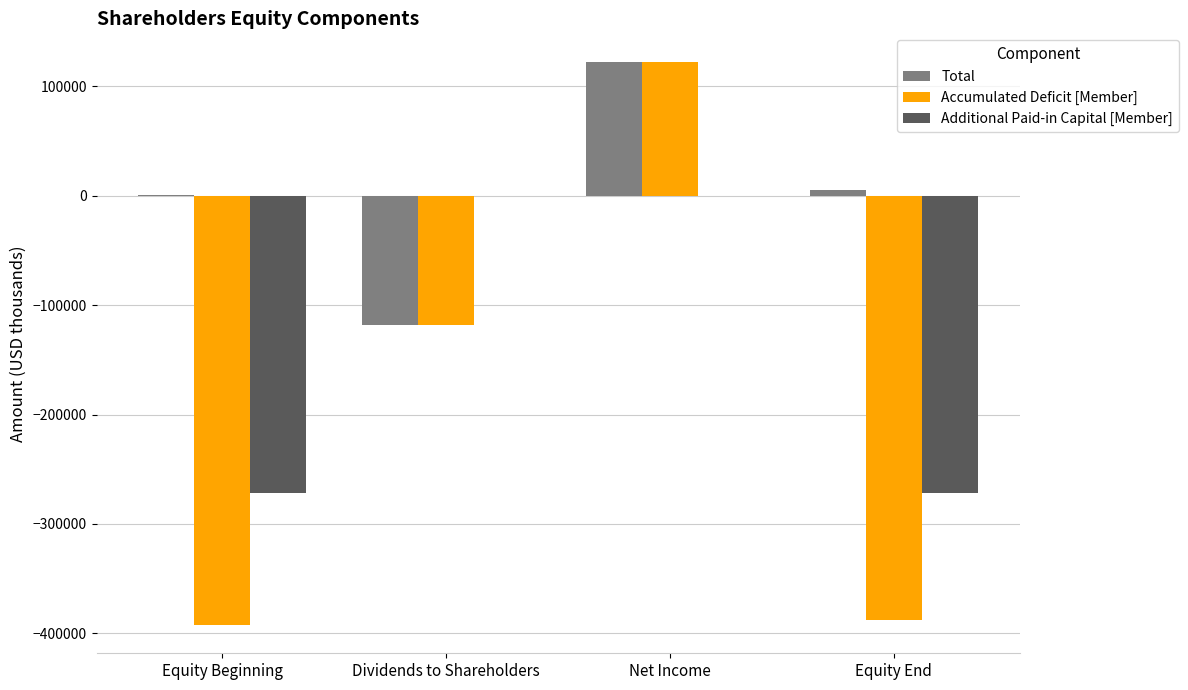

The value of Accumulated Deficit [Member] at Equity End is -387897. True or false?

True